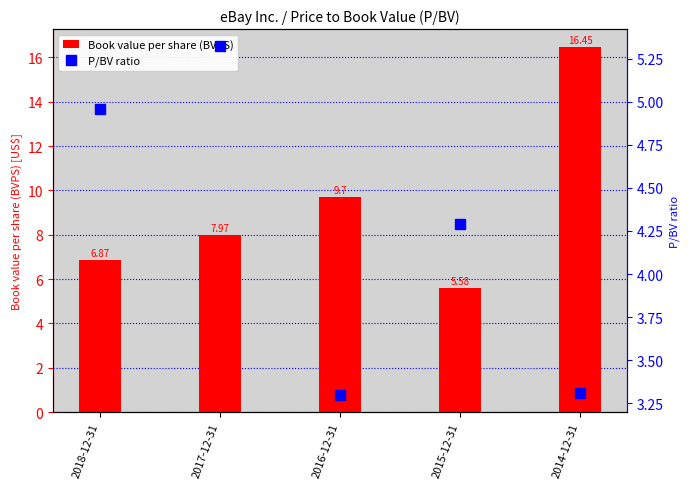

Between 2016-12-31 and 2015-12-31, which is larger?

2016-12-31